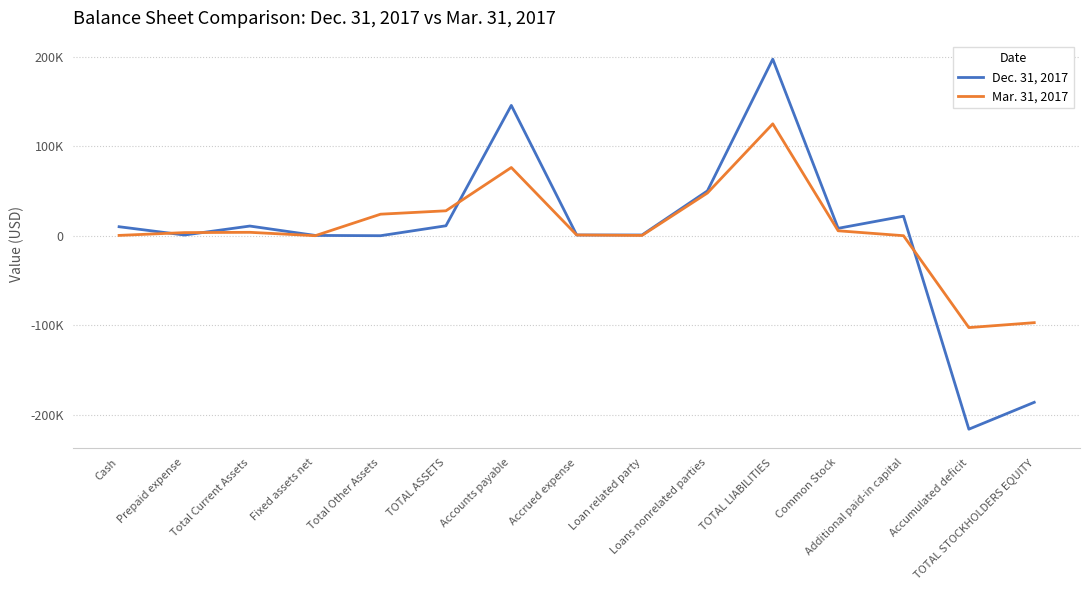

What is the label of the 12th point from the right?

Fixed assets net